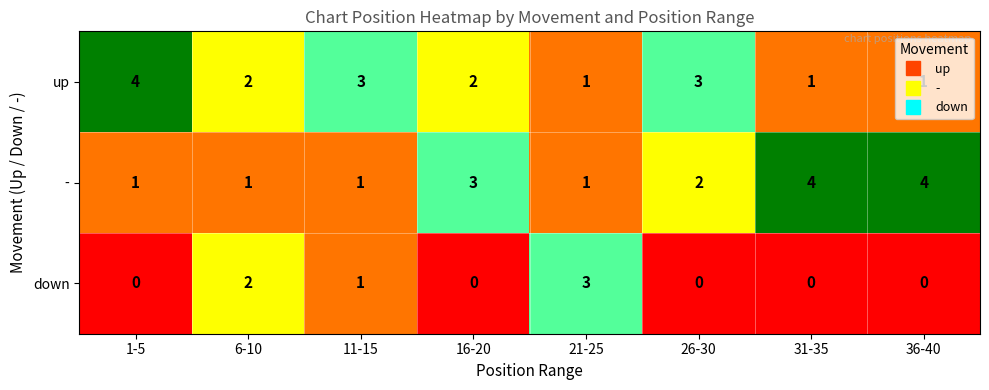

Is it true that down equals 2 at 6-10?

True